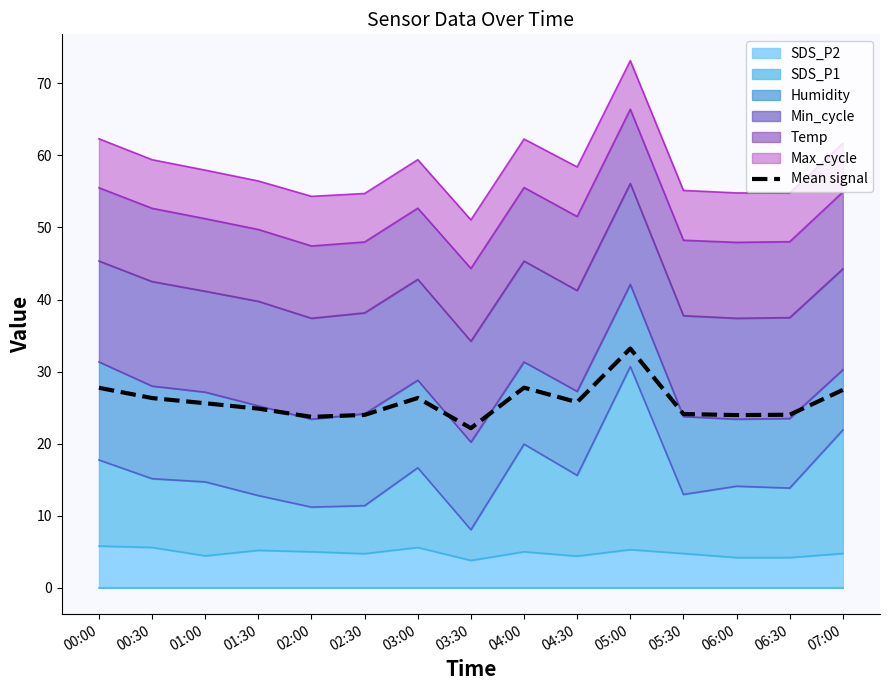

What is the approximate value at 00:30?

26.3